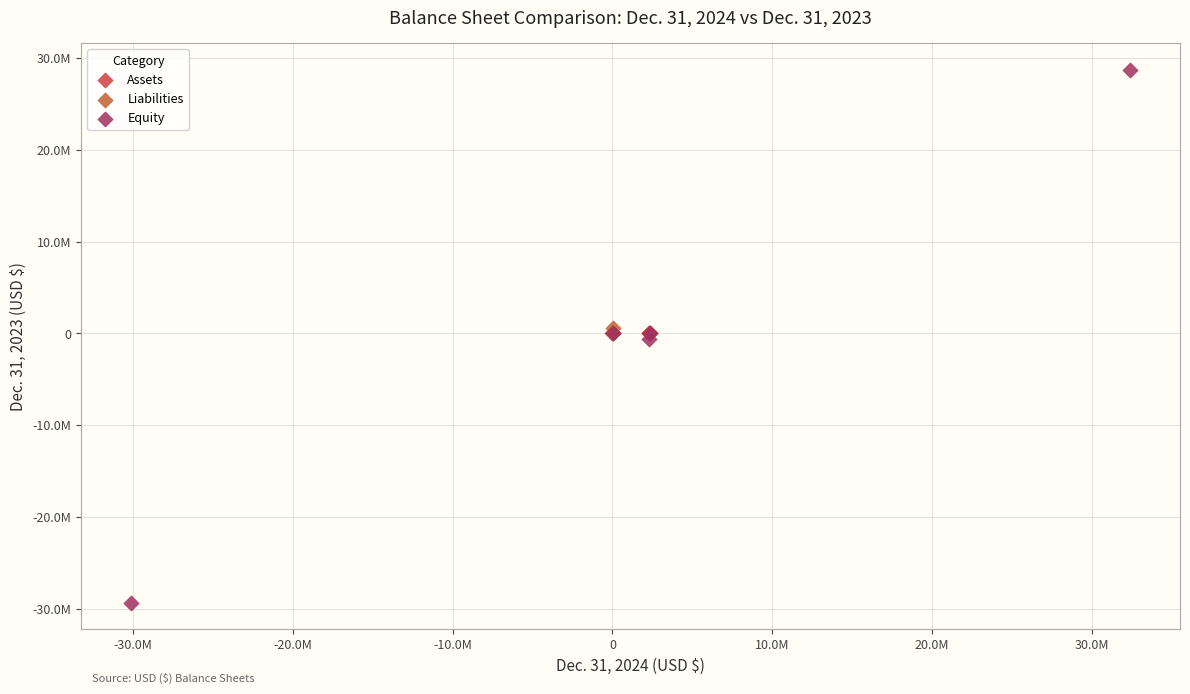

What are all the series names shown in the legend?

Assets, Liabilities, Equity